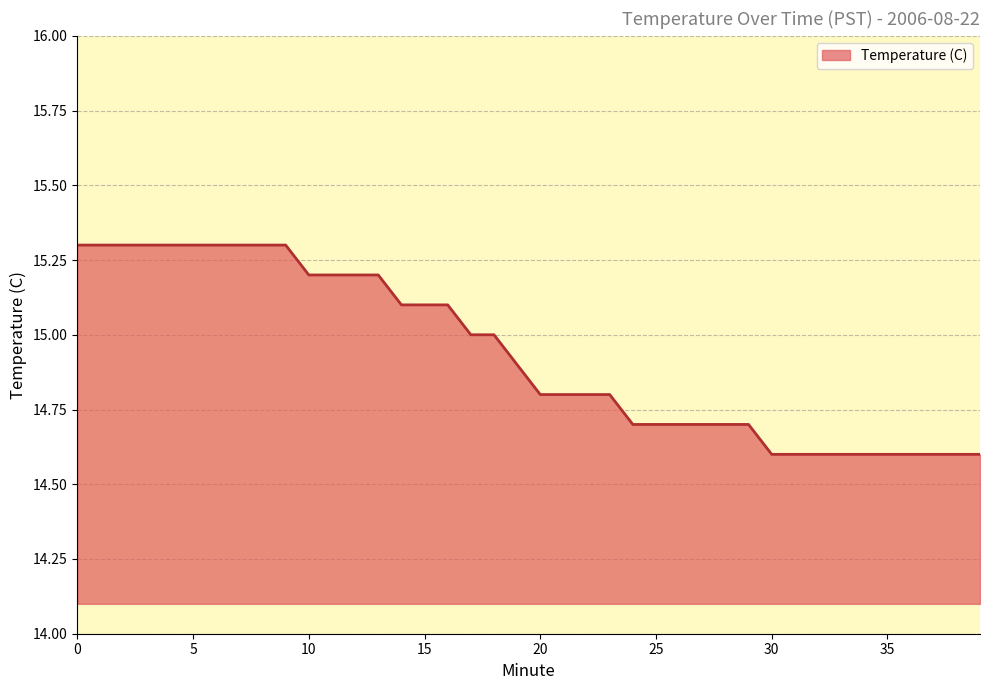

Does the chart have visible grid lines?

Yes